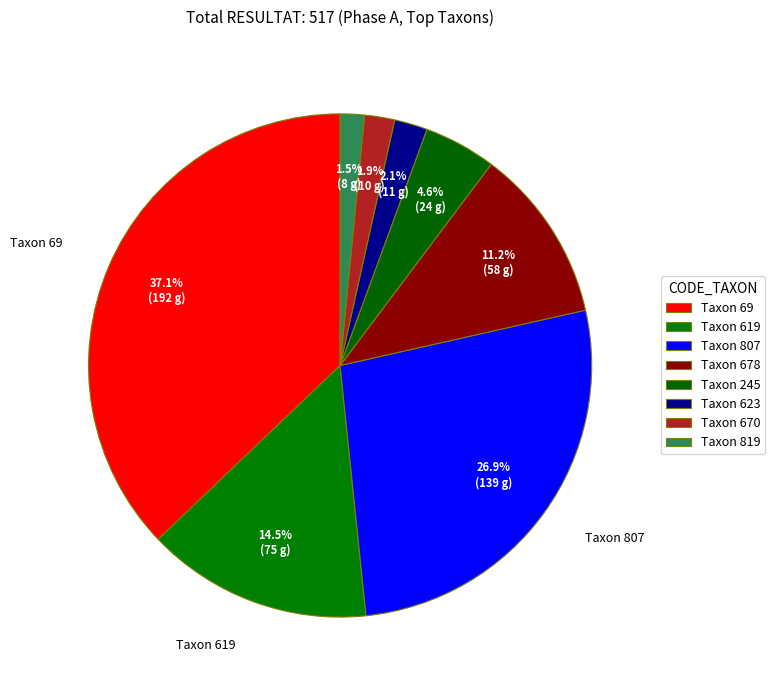

How many segments does this pie chart have?

8